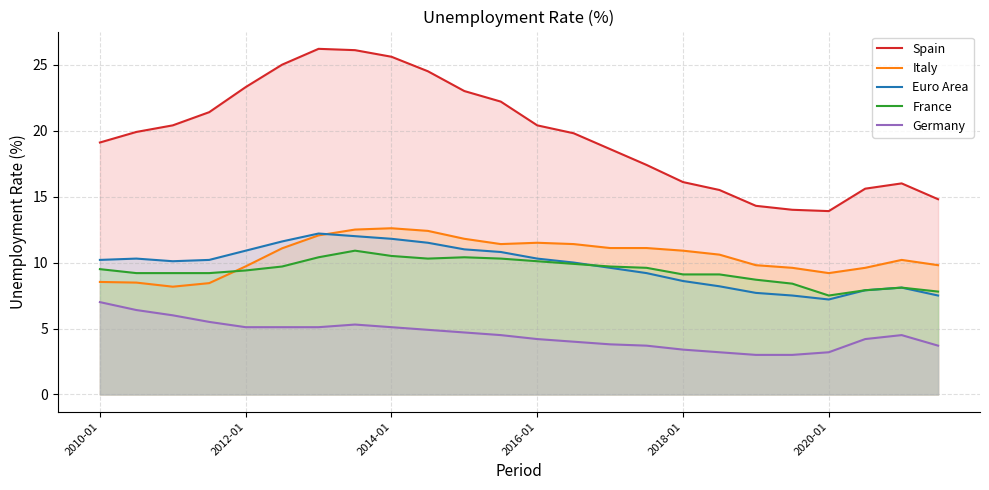

What is the total value across all series at 15?

51.0